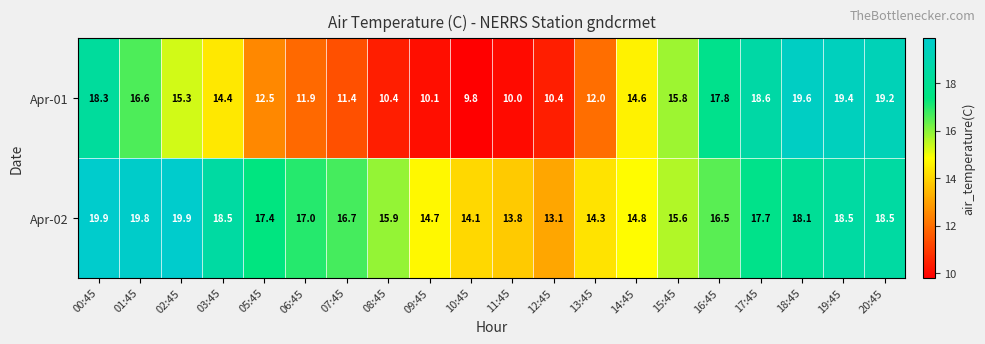

At which category is the sum across all series the highest?

00:45